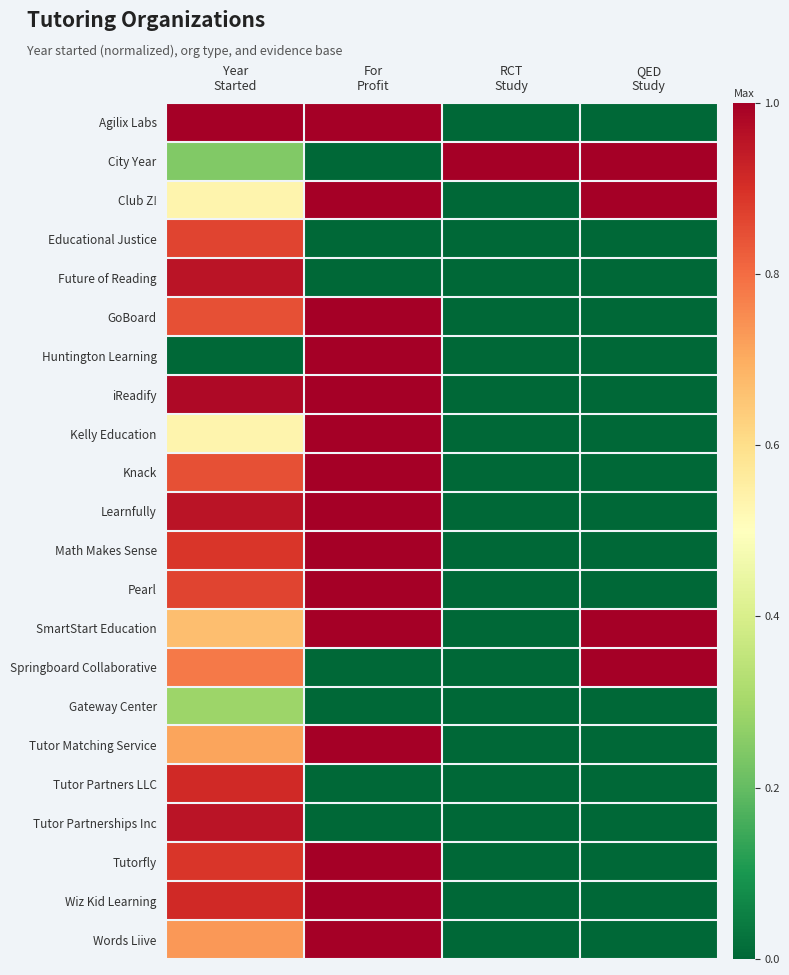

Which series has the largest total across all categories?

SmartStart Education